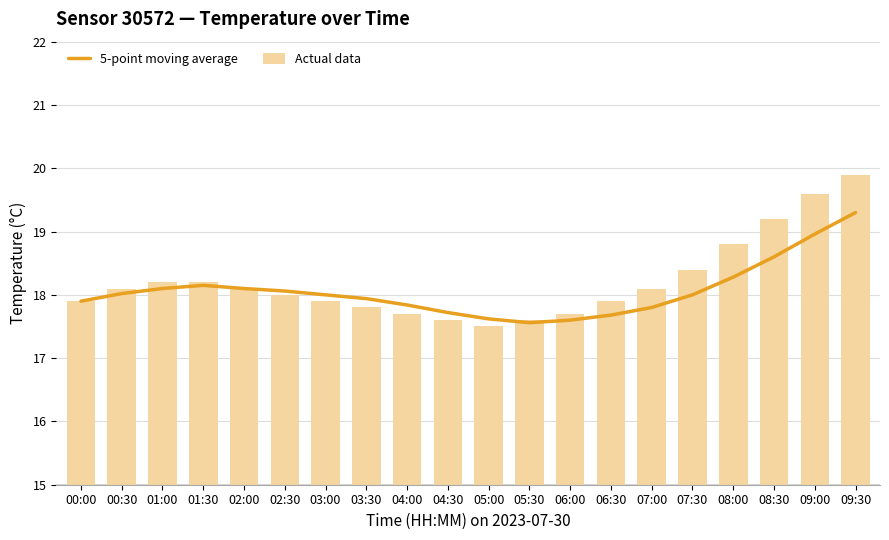

At which label is Actual data closest to 18?

02:30